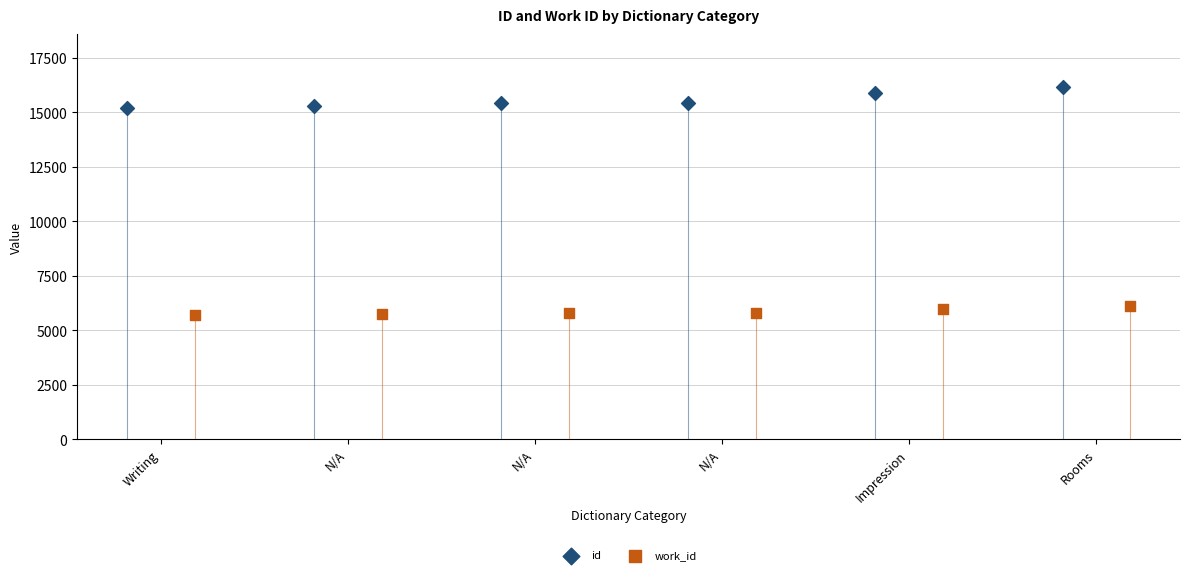

At how many categories does at least one series exceed 11537?

6